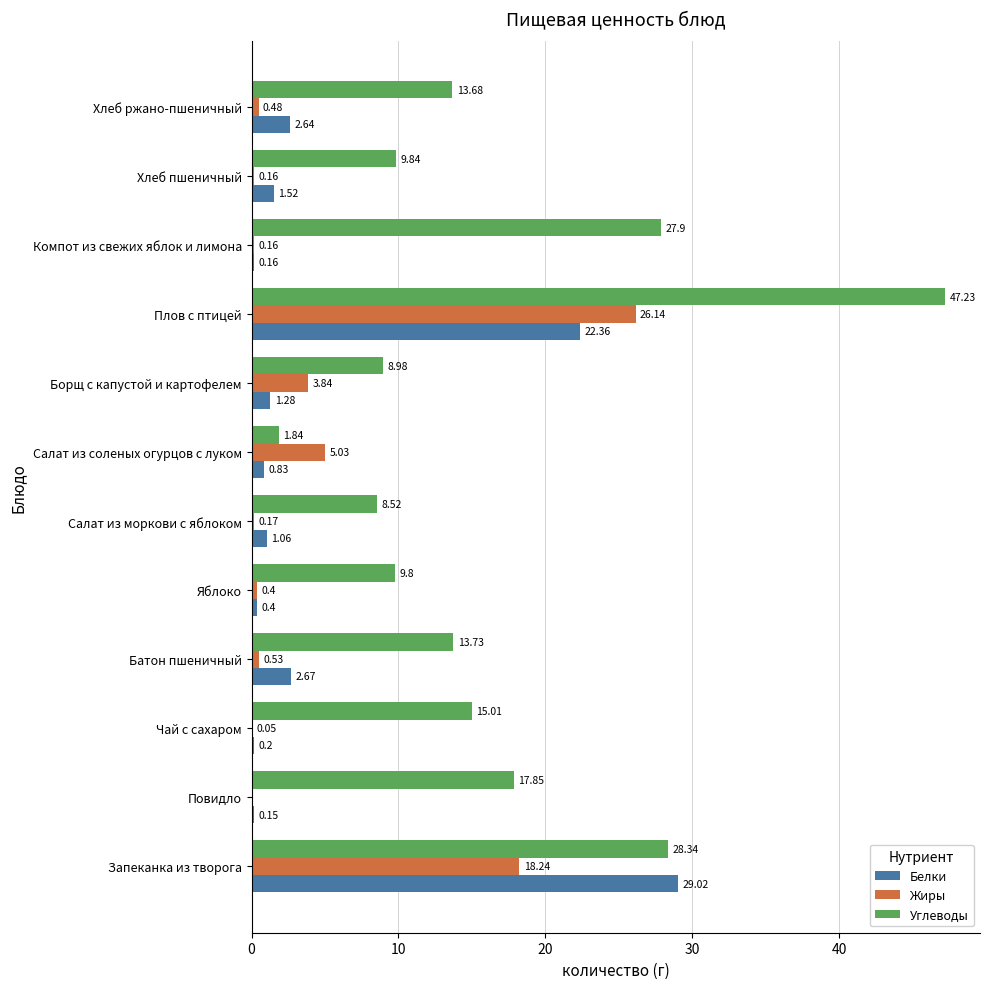

Which series has the largest total across all categories?

Углеводы